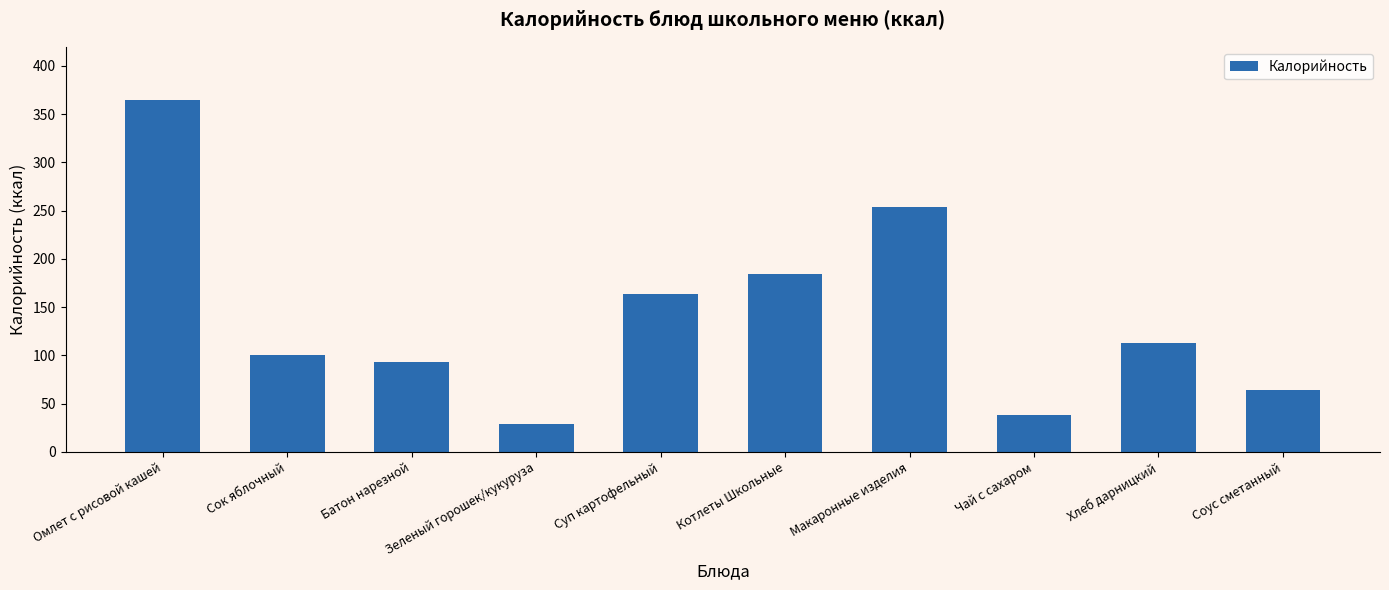

What position from the left is Соус сметанный?

10